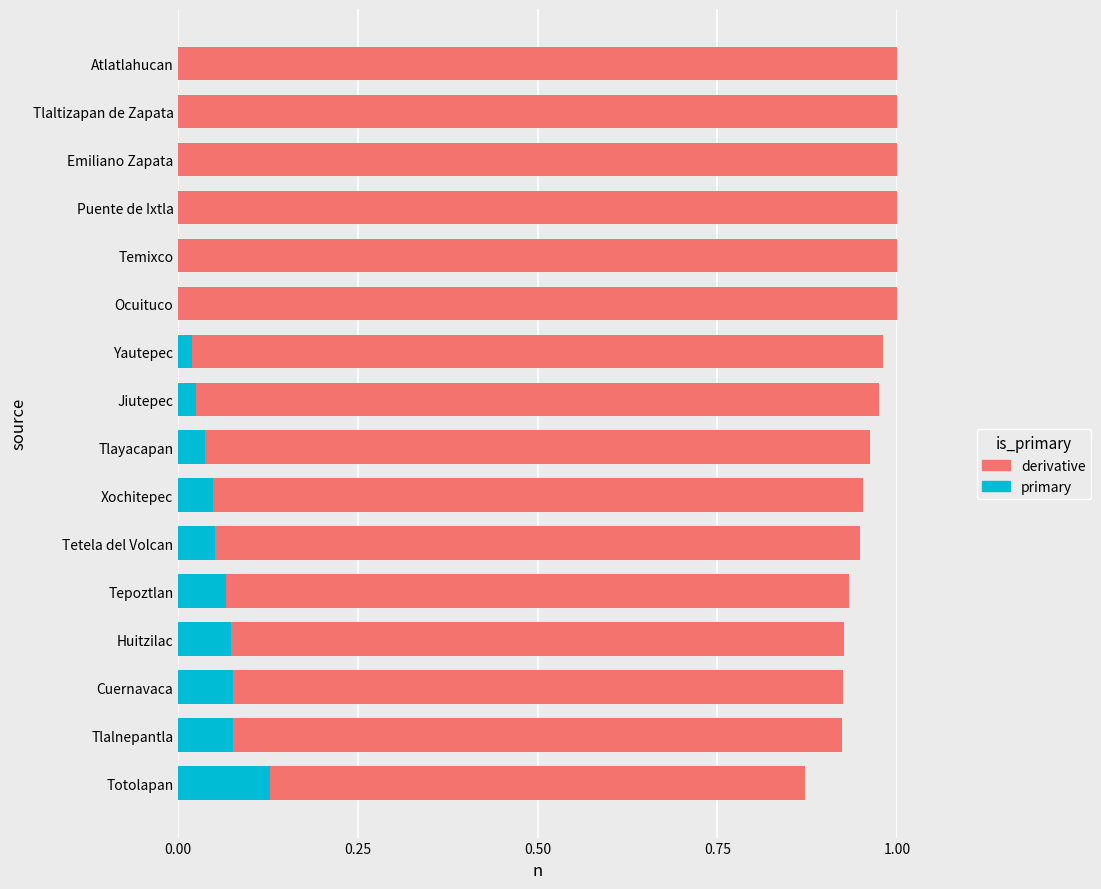

Is the value of primary at Tetela del Volcan greater than the value of derivative at Ocuituco?

No